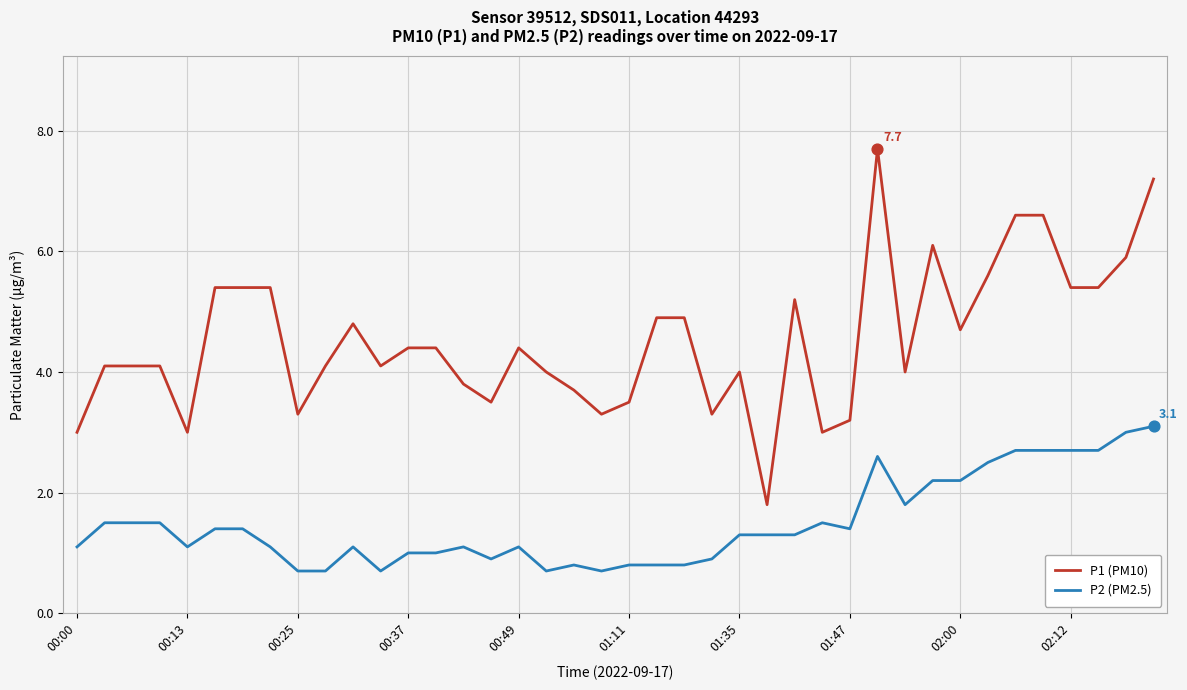

True or false: P1 (PM10) and P2 (PM2.5) cross at least once.

False